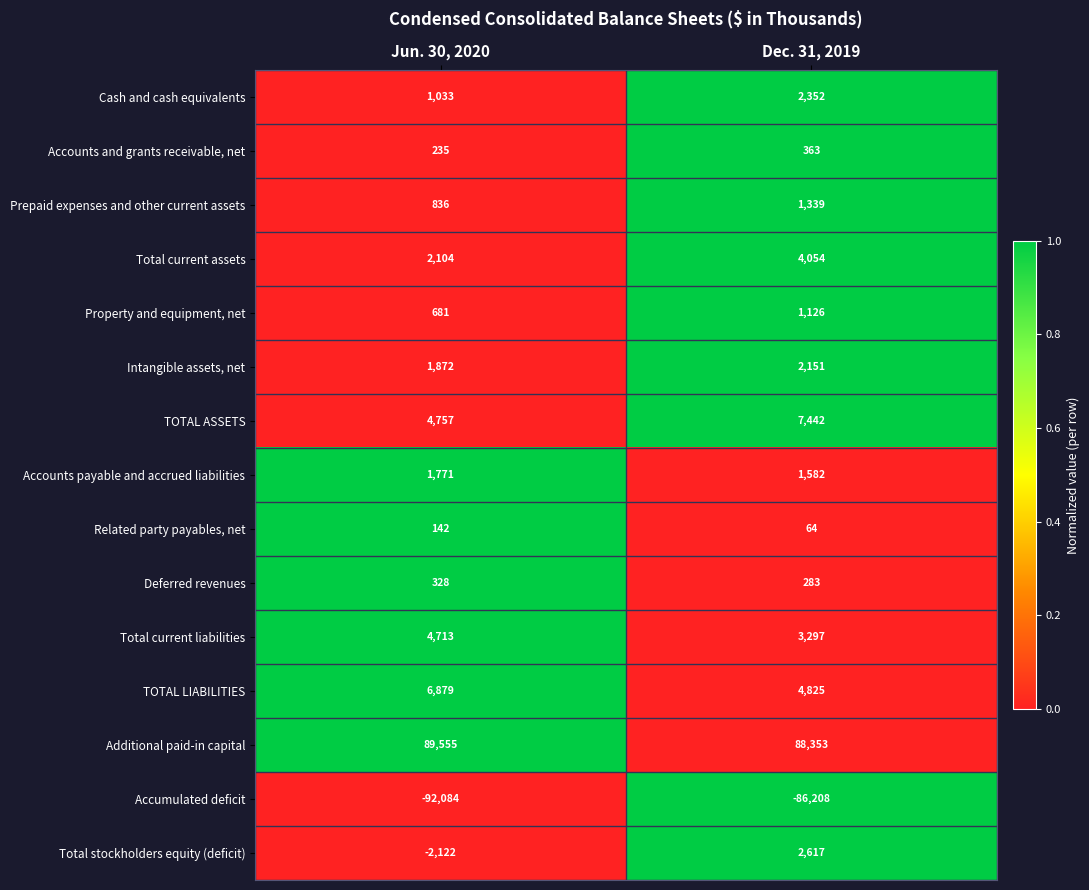

What is the maximum value shown in the chart?

89555